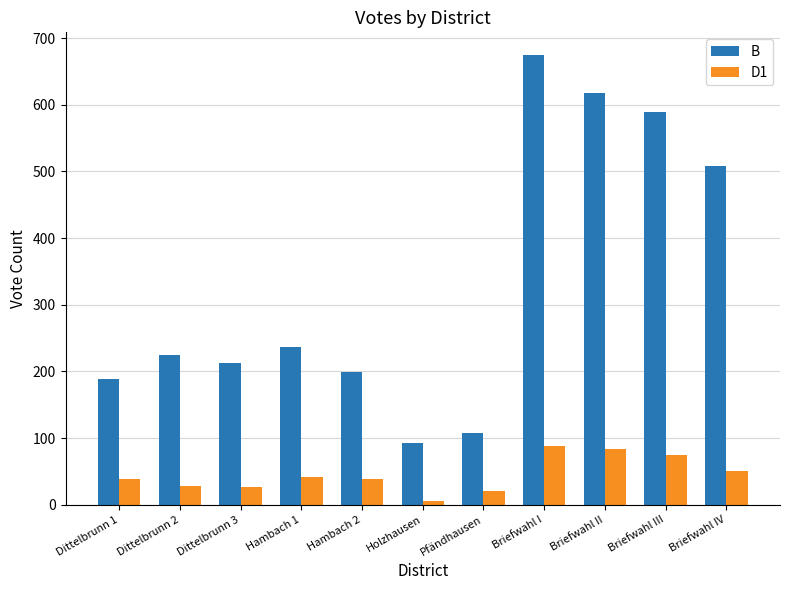

What position from the left is Dittelbrunn 1?

1